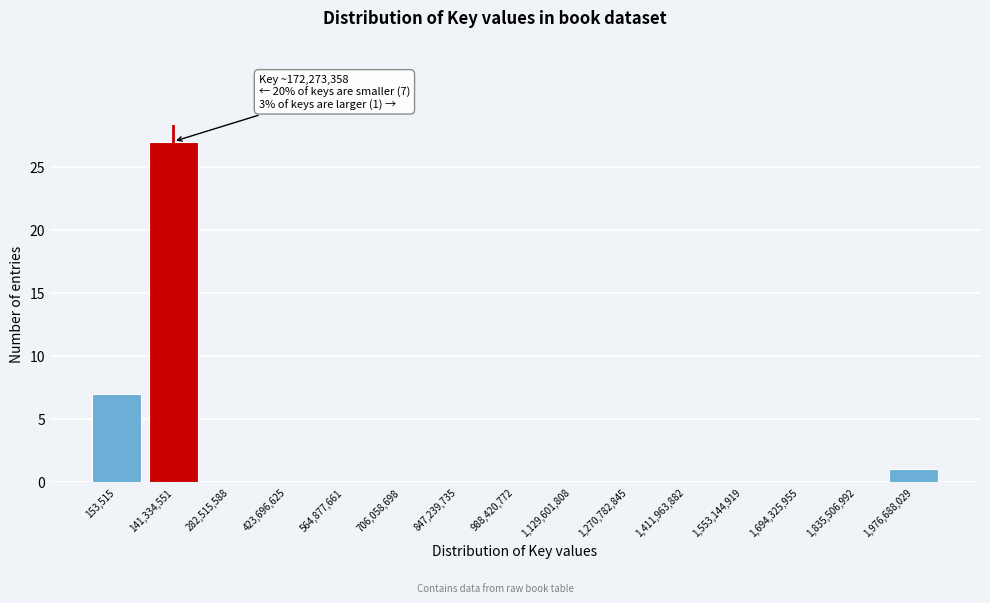

Reading left to right, list all the values displayed in this chart.

153,515=7	141,334,551=27	282,515,588=0	423,696,625=0	564,877,661=0	706,058,698=0	847,239,735=0	988,420,772=0	1,129,601,808=0	1,270,782,845=0	1,411,963,882=0	1,553,144,919=0	1,694,325,955=0	1,835,506,992=0	1,976,688,029=1